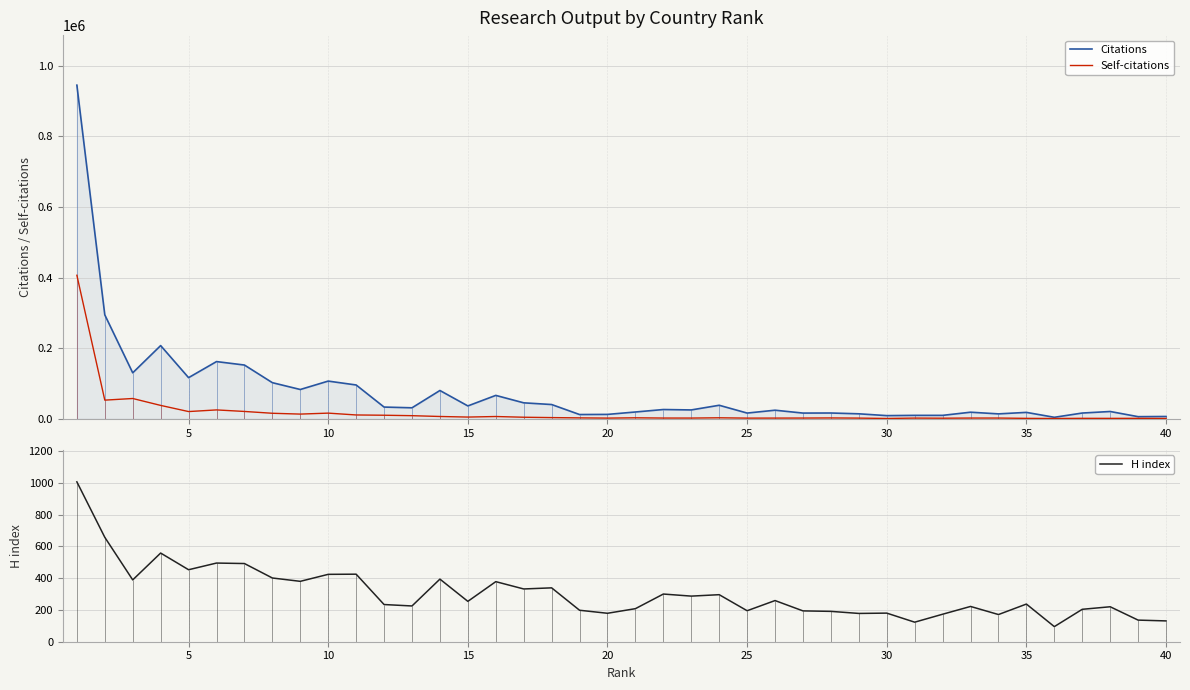

What is the sum of all H index values?

12213